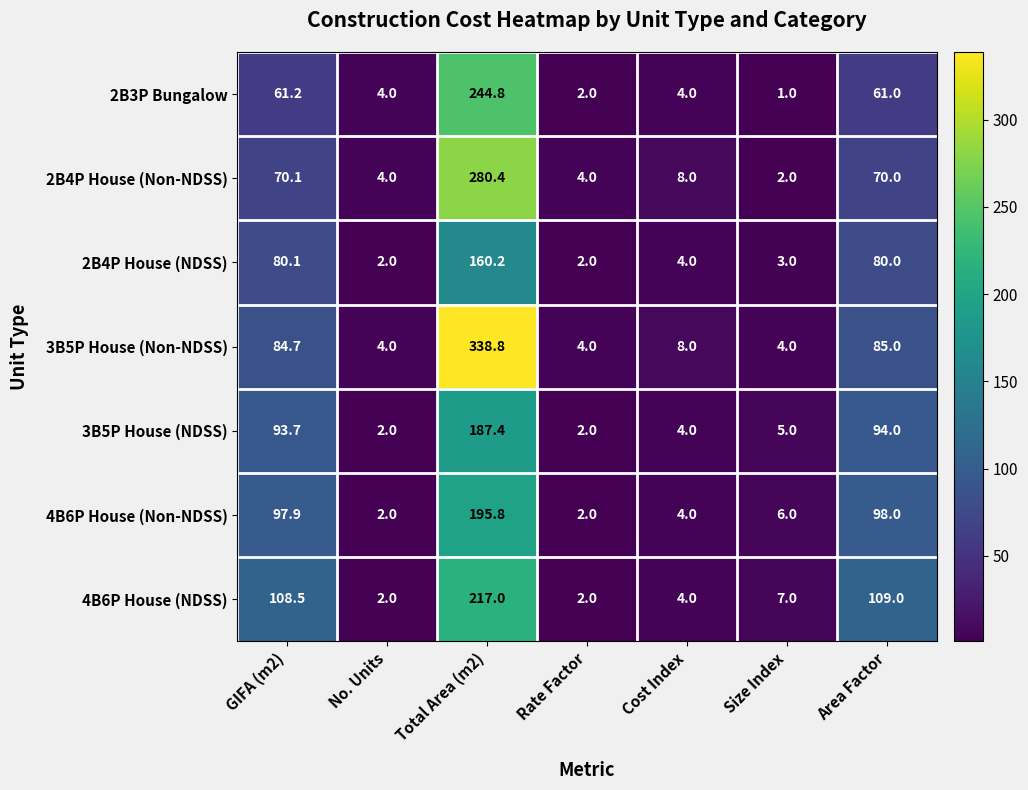

Which series has the widest spread of values?

3B5P House (Non-NDSS)